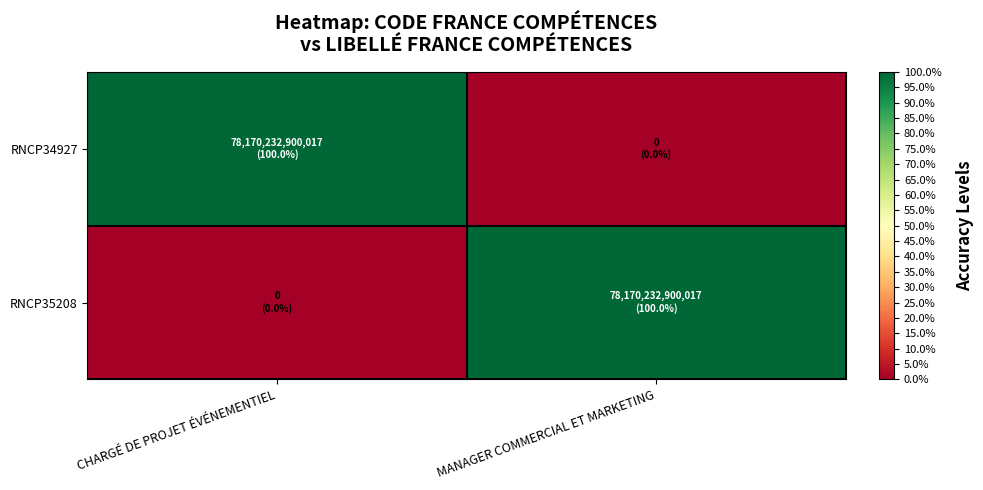

Which has a higher value, MANAGER COMMERCIAL ET MARKETING or CHARGÉ DE PROJET ÉVÉNEMENTIEL?

CHARGÉ DE PROJET ÉVÉNEMENTIEL